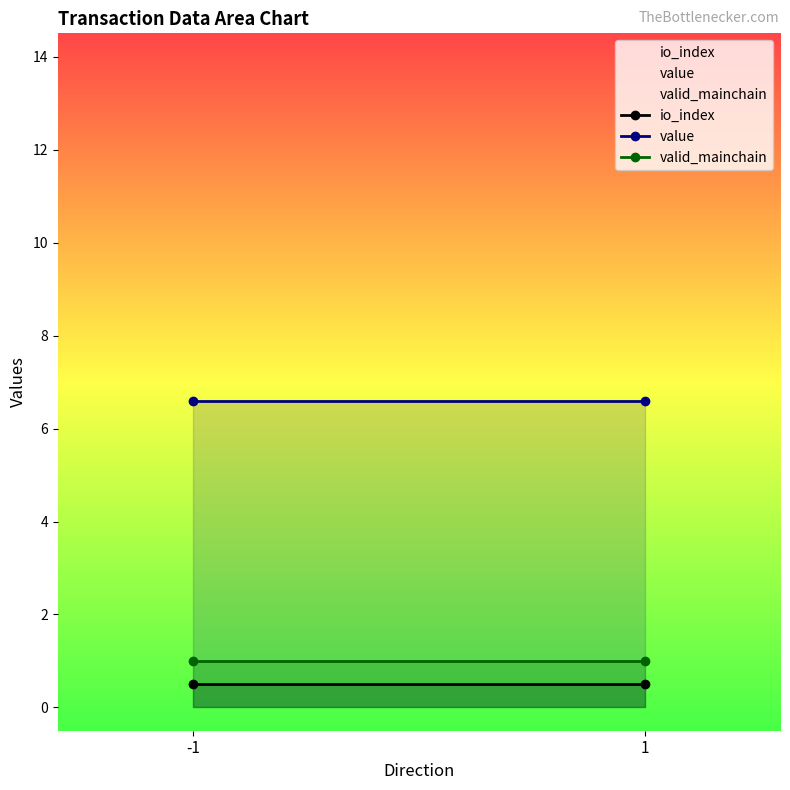

What is the greatest value displayed?

6.6